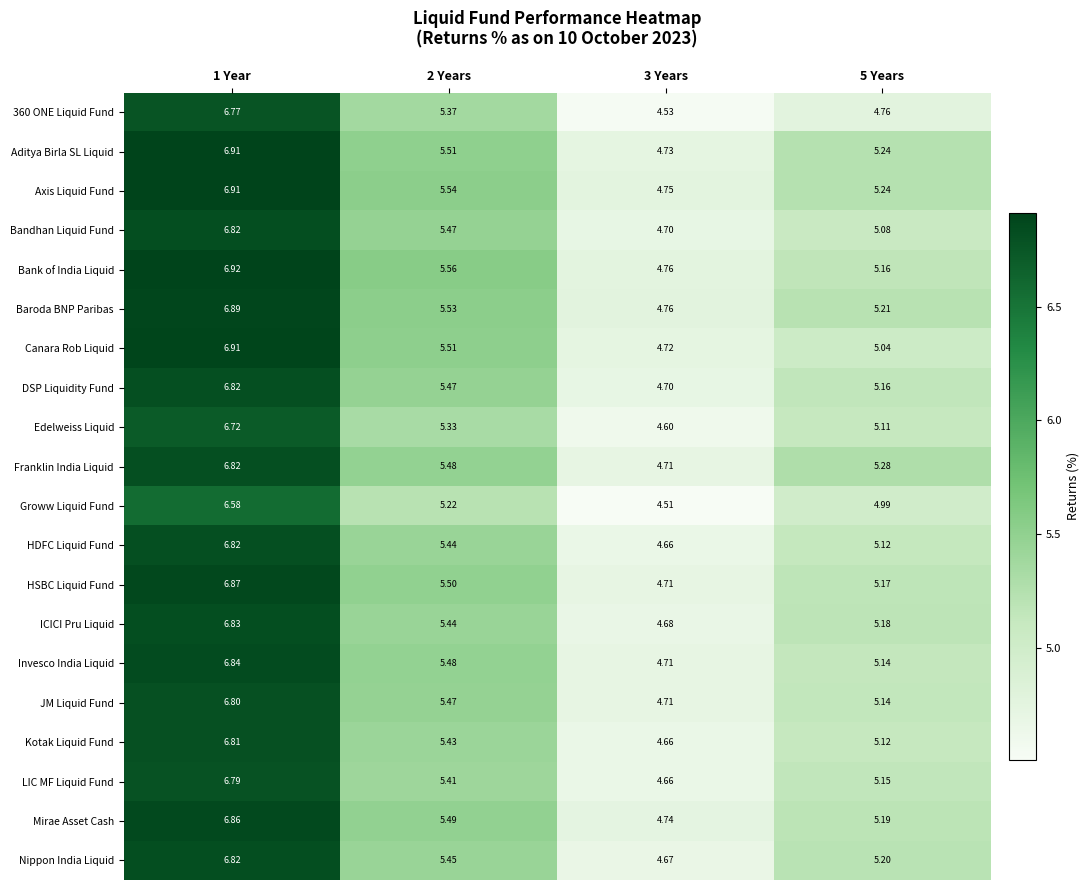

Count the number of categories in the chart.

4